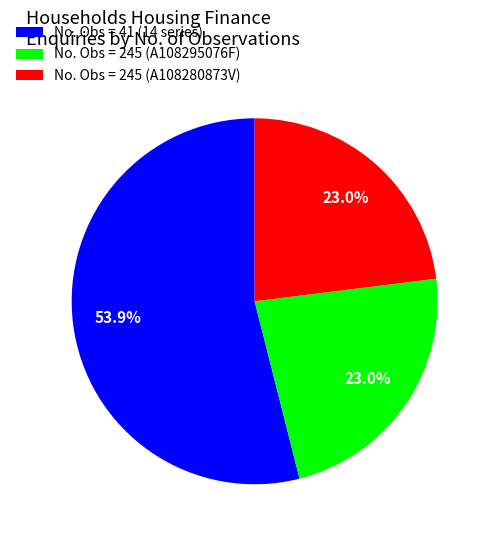

Which slice represents more than half of the pie?

No. Obs = 41 (14 series)